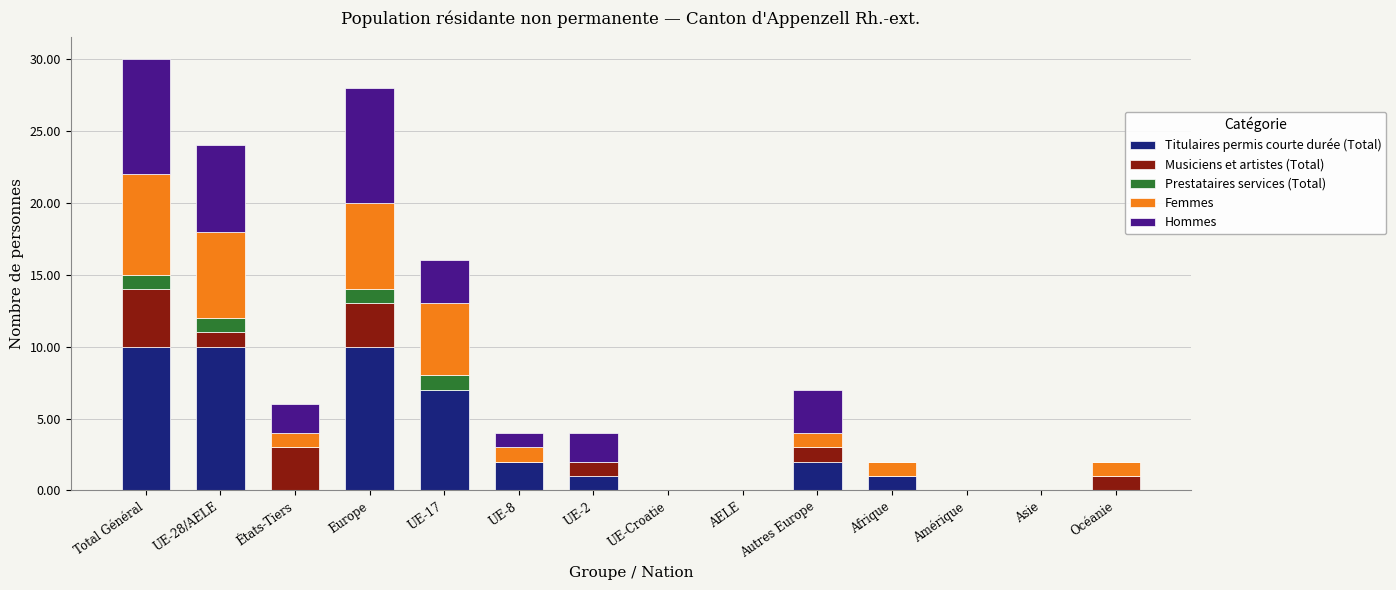

True or false: Titulaires permis courte durée (Total) has a value of 1 at UE-2.

True